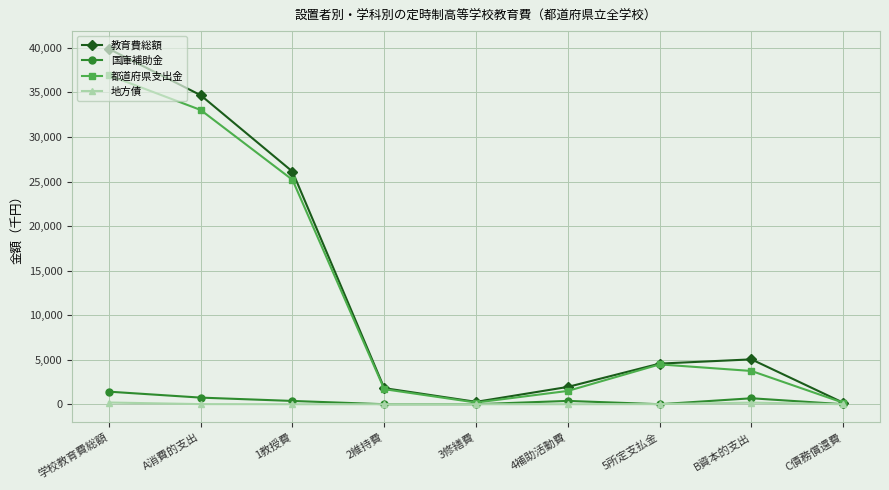

How many interior local valleys does the 国庫補助金 series have?

1